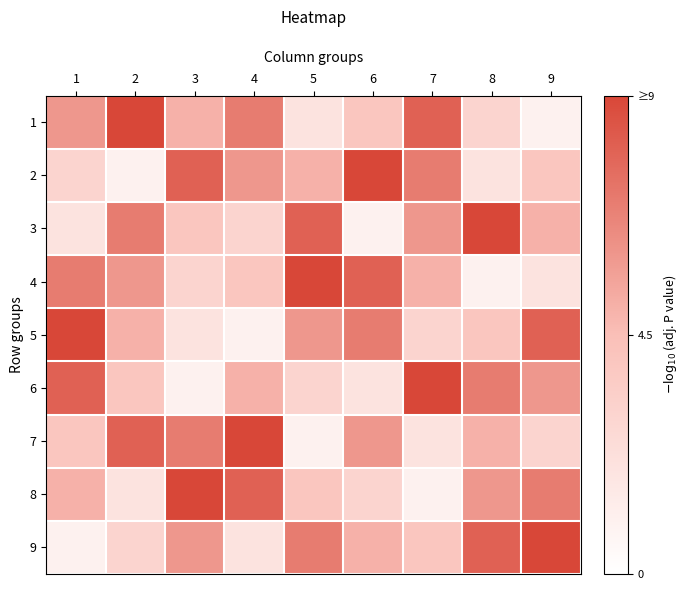

Count the number of data series in this chart.

9